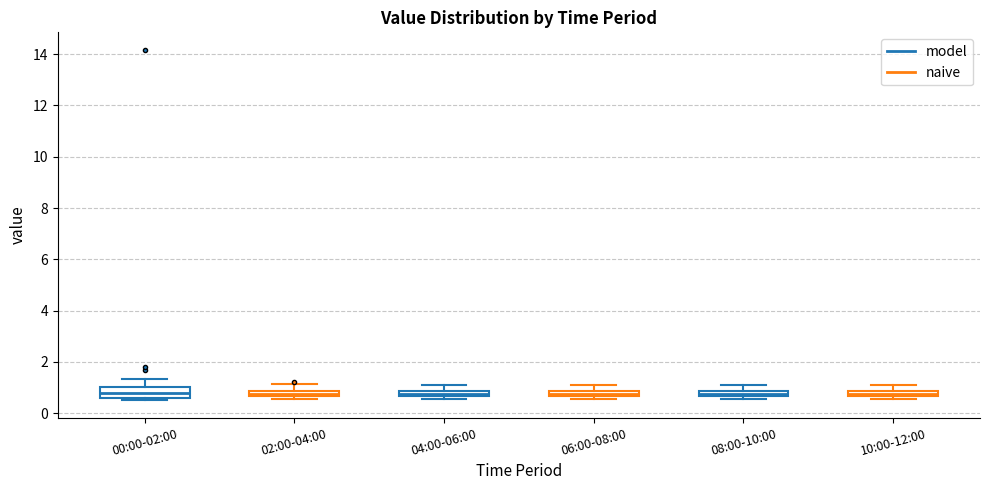

Where is the upper edge of the box for 04:00-06:00 on the y-axis? The values are not printed on the chart, so give them approximately, as read against the axis.

0.8